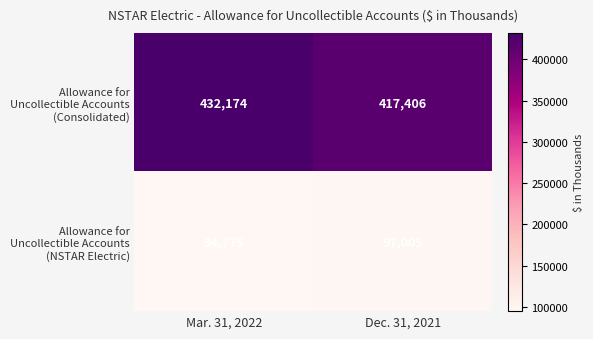

What is the spread (max minus min) of values at Dec. 31, 2021?

320401